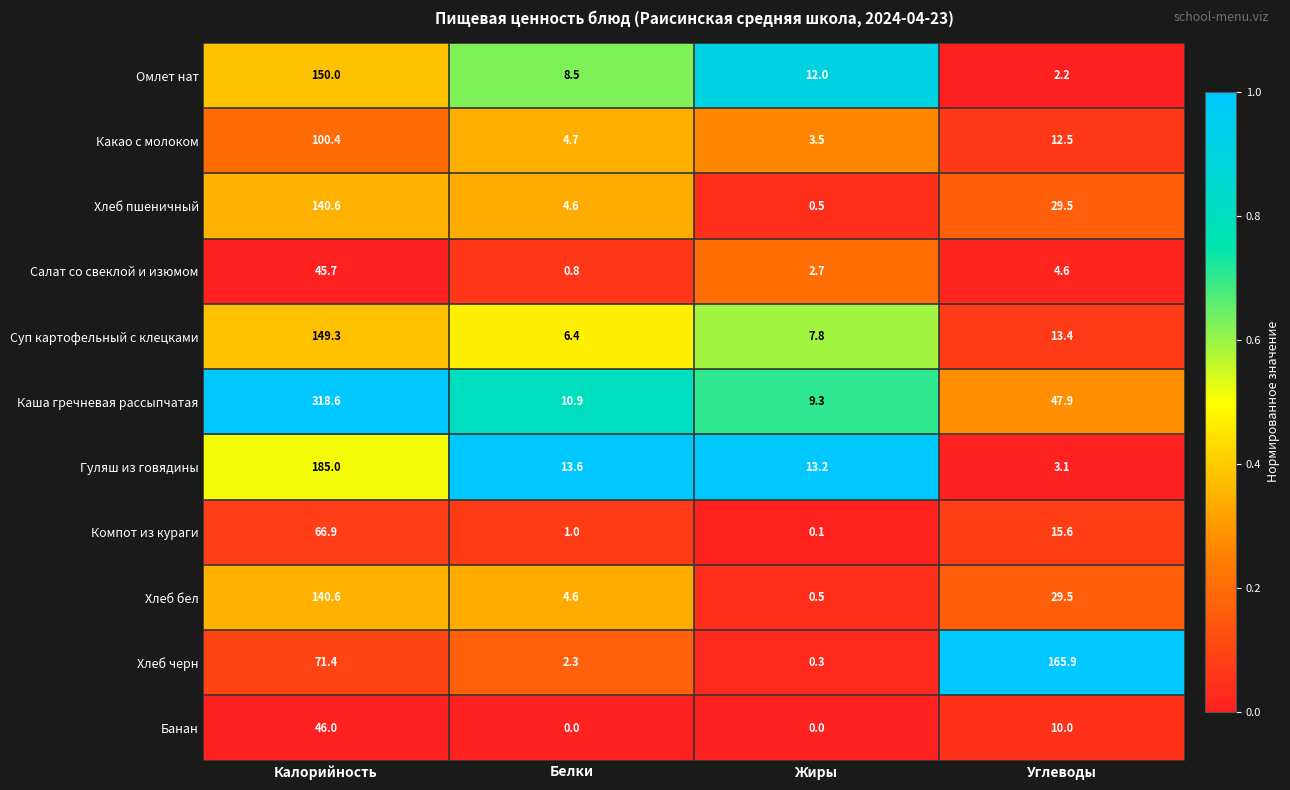

What is the difference between the highest and lowest values at Углеводы?

163.7